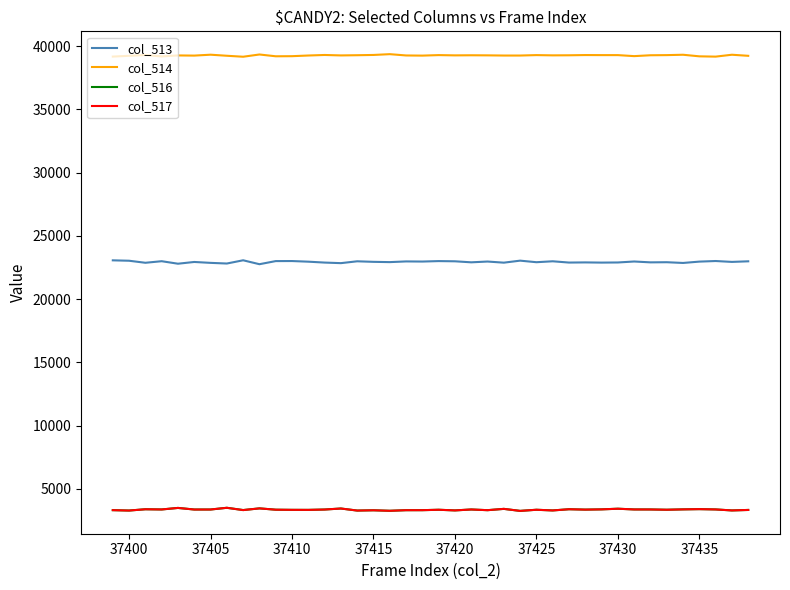

True or false: col_516 and col_513 cross at least once.

False